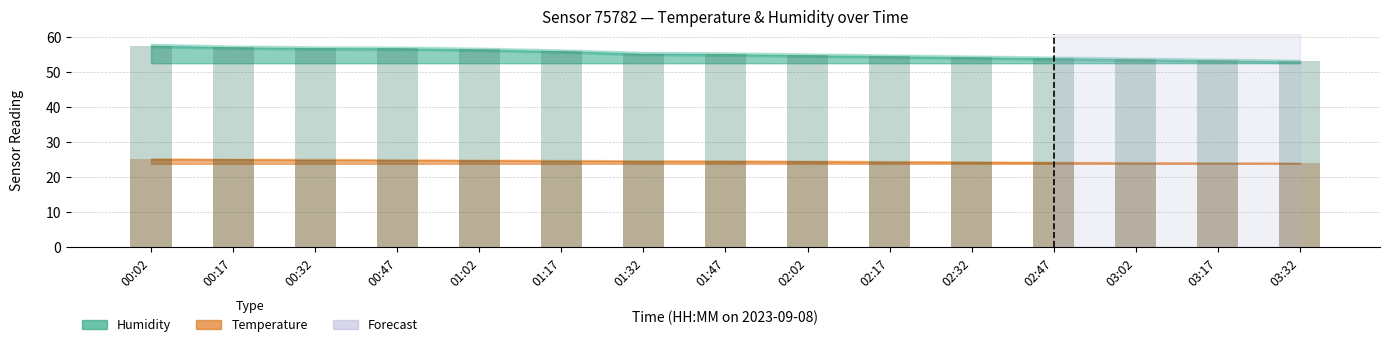

What is the spread (max minus min) of values at 00:02?

33.1